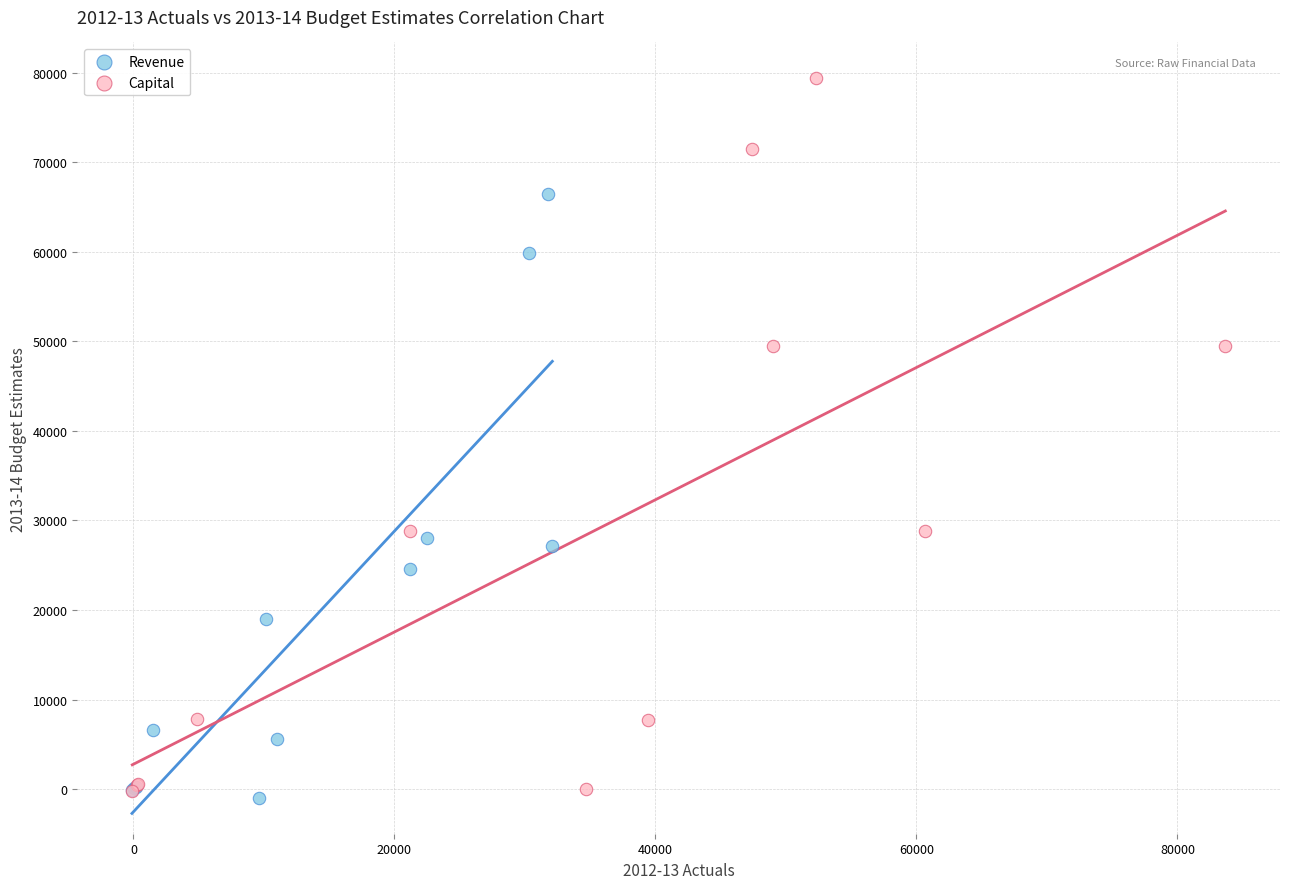

Which series reaches the maximum Y coordinate?

Capital